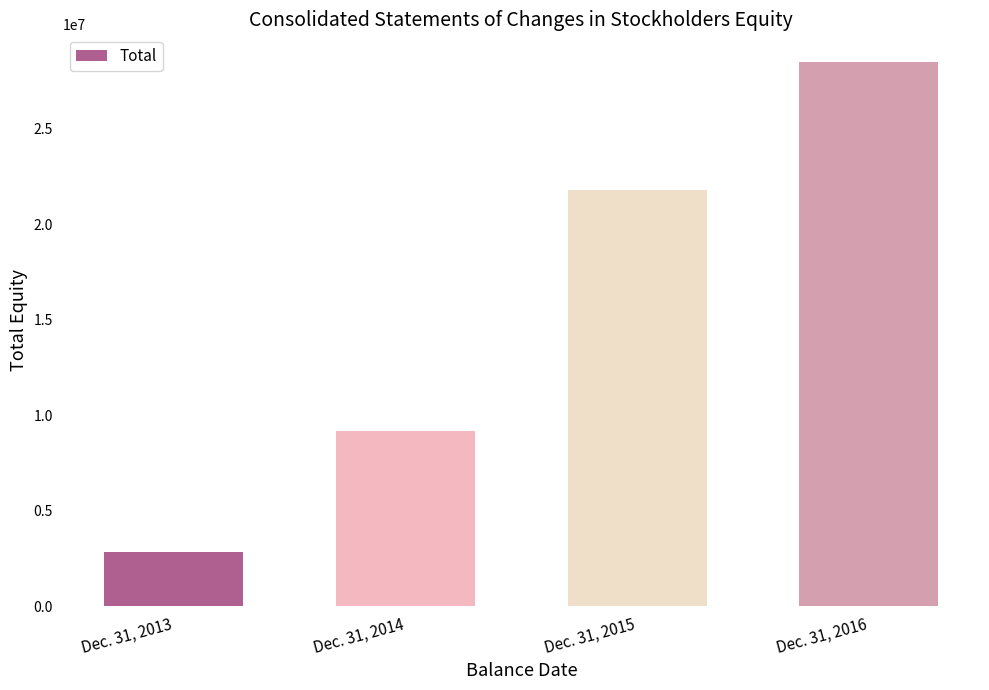

What is the sum of the values at Dec. 31, 2015 and Dec. 31, 2013?

24616196